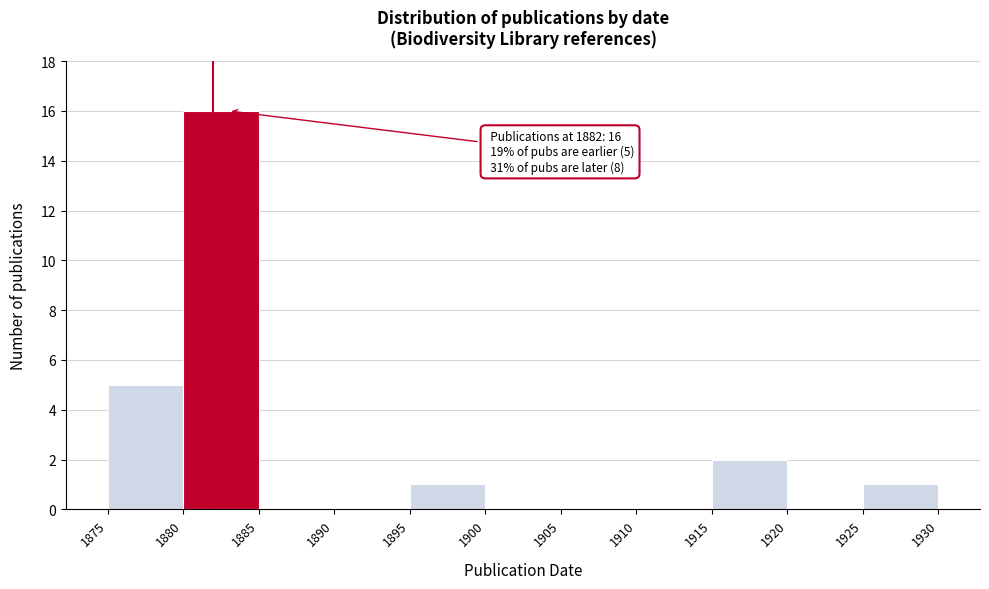

Over which range of the x-axis is the bar tallest?

1880 to 1885